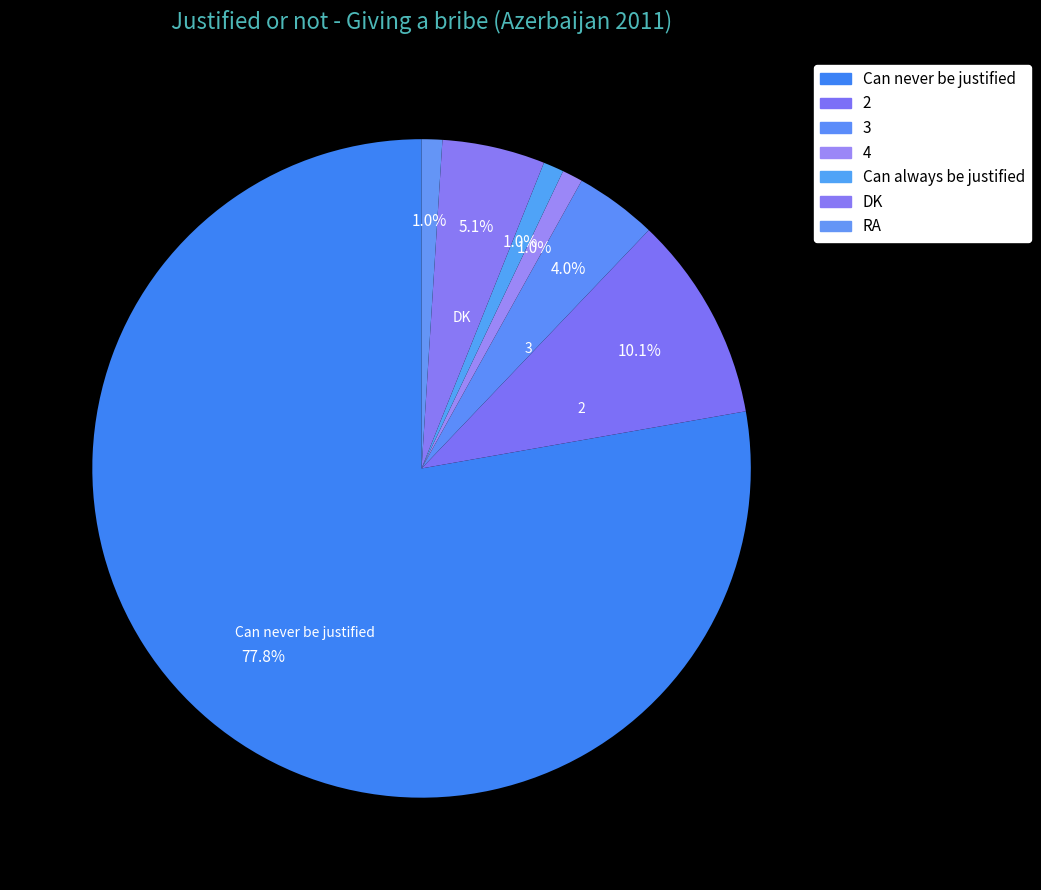

Is Can never be justified the majority of the pie?

Yes